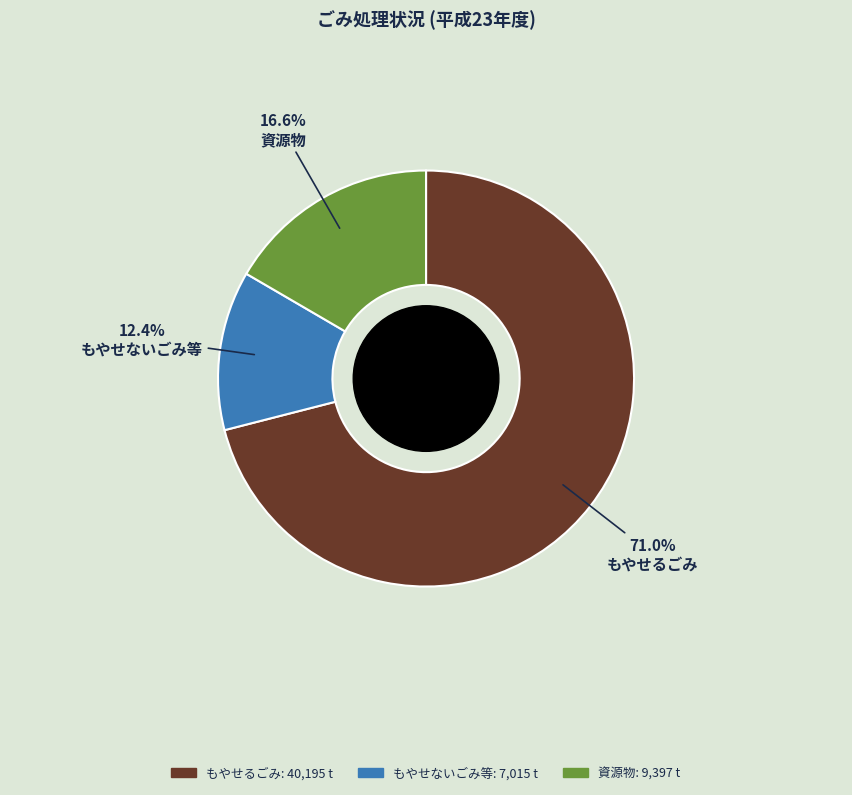

Is there any slice that represents more than half of the pie?

Yes